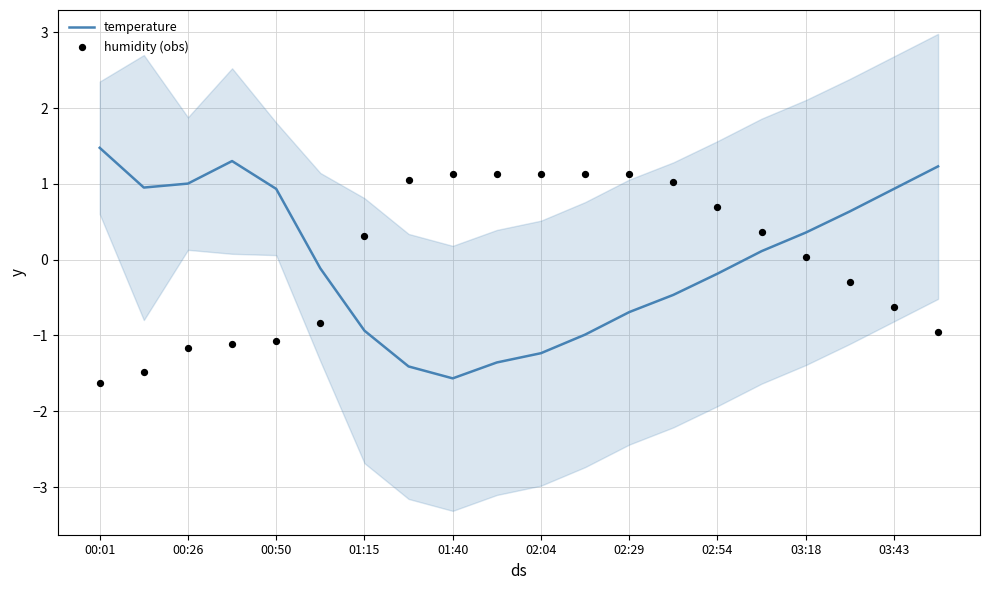

Which series has the largest total across all categories?

temperature